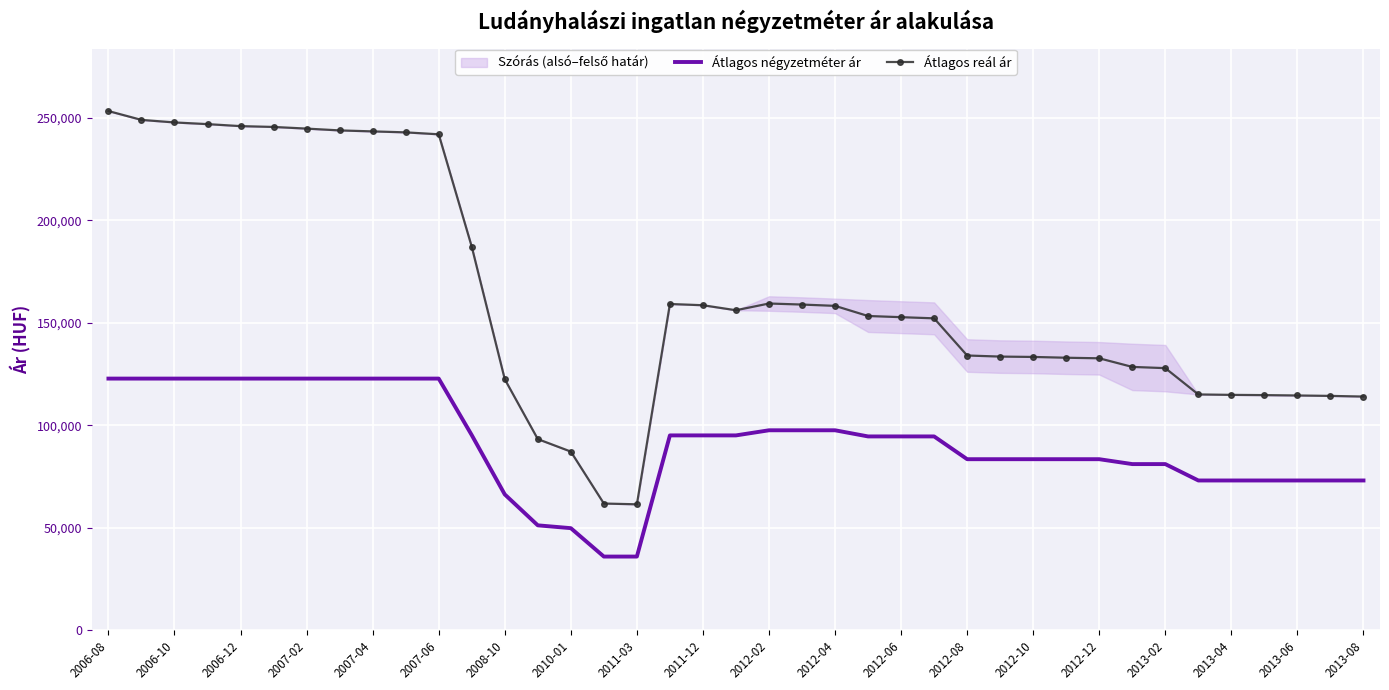

How many lines are shown in the chart?

2